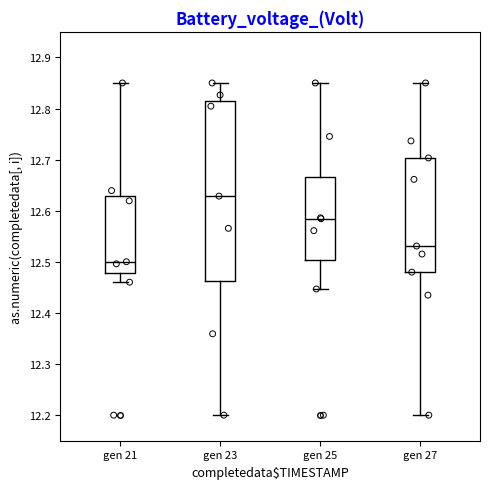

Reading left to right, read every box against the y-axis: the position of its median line, the range the box covers, and the ends of its whiskers. The values are not printed on the chart, so give them approximately, as read against the axis.

gen 21: median 12.50, box 12.48 to 12.63, whiskers 12.46 to 12.85
gen 23: median 12.63, box 12.46 to 12.82, whiskers 12.20 to 12.85
gen 25: median 12.58, box 12.50 to 12.67, whiskers 12.45 to 12.85
gen 27: median 12.53, box 12.48 to 12.70, whiskers 12.20 to 12.85